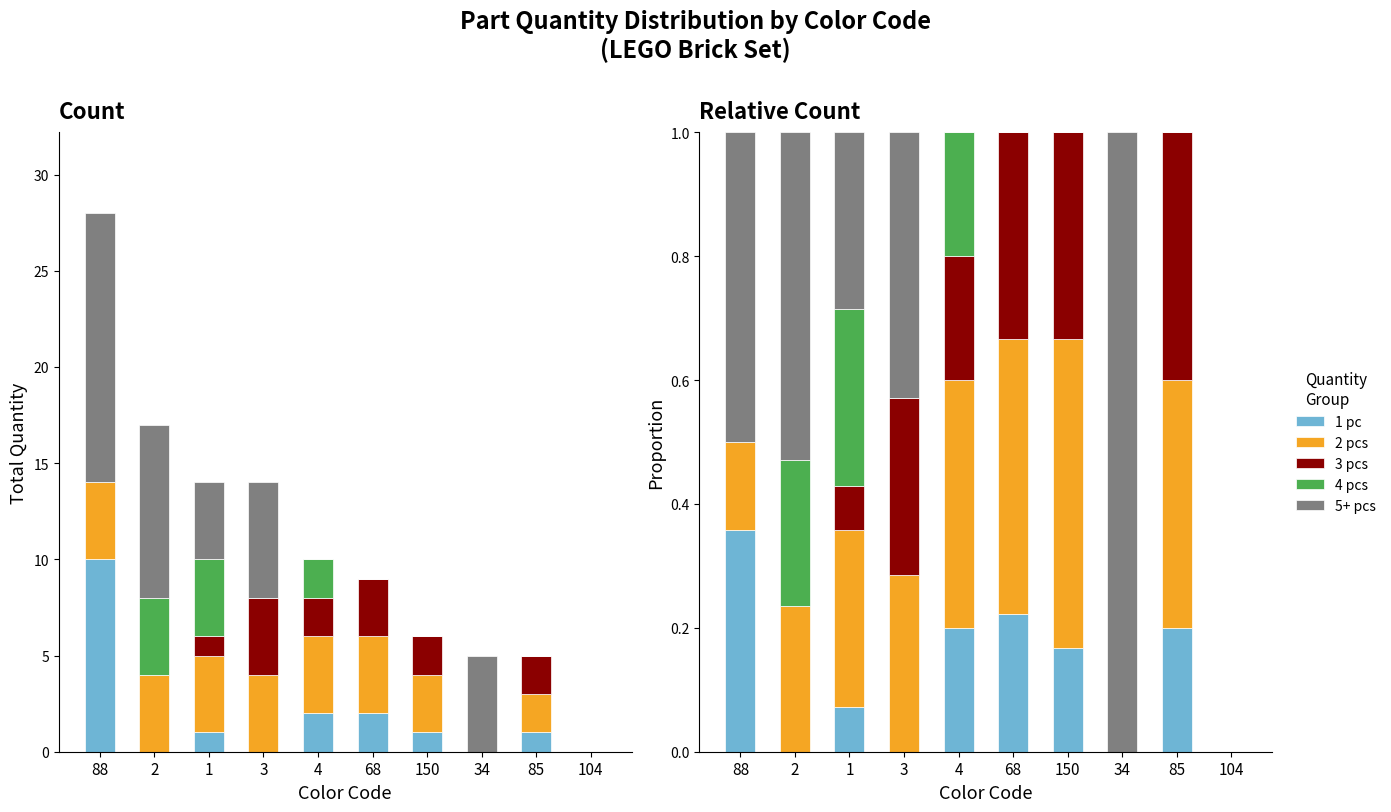

Reading left to right, what are all the values shown in this chart?

1 pc: 0.4	0.0	0.1	0.0	0.2	0.2	0.2	0.0	0.2	0.0
2 pcs: 0.1	0.2	0.3	0.3	0.4	0.4	0.5	0.0	0.4	0.0
3 pcs: 0.0	0.0	0.1	0.3	0.2	0.3	0.3	0.0	0.4	0.0
4 pcs: 0.0	0.2	0.3	0.0	0.2	0.0	0.0	0.0	0.0	0.0
5+ pcs: 0.5	0.5	0.3	0.4	0.0	0.0	0.0	1.0	0.0	0.0